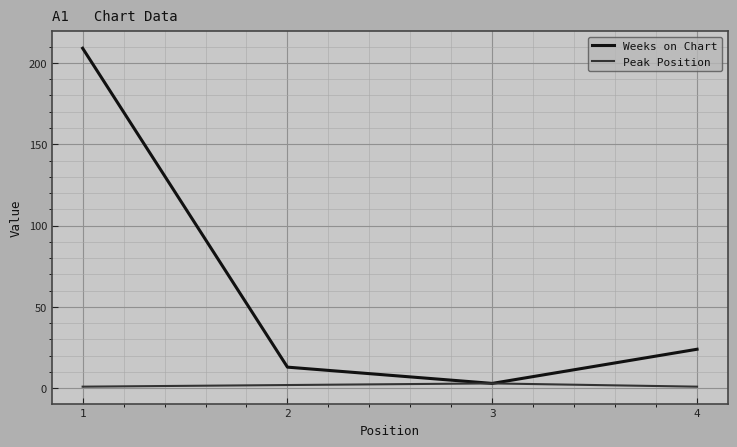

Which series has the widest spread of values?

Weeks on Chart